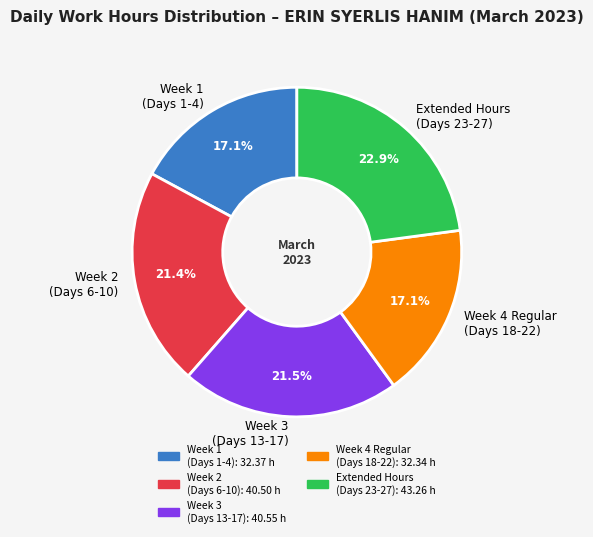

What percentage do Week 1 (Days 1-4) and Week 3 (Days 13-17) together represent?

38.6%